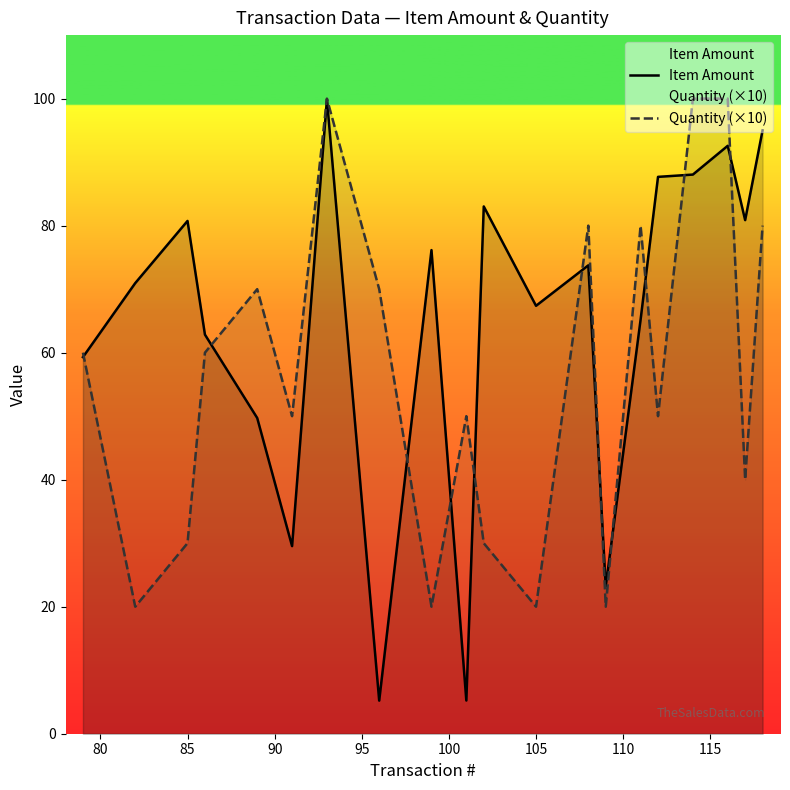

Which series has the largest range (max minus min)?

Item Amount